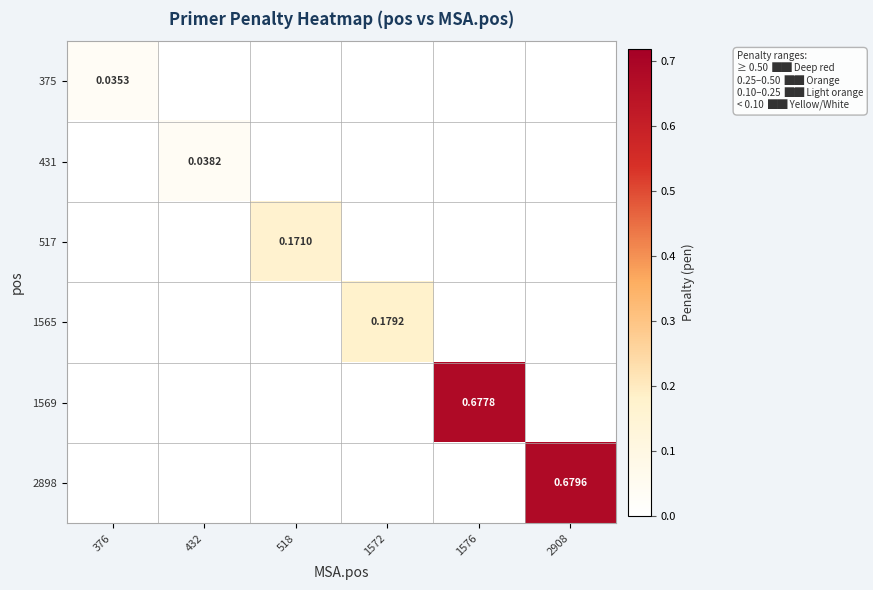

Which label corresponds to the largest value in the chart?

2908